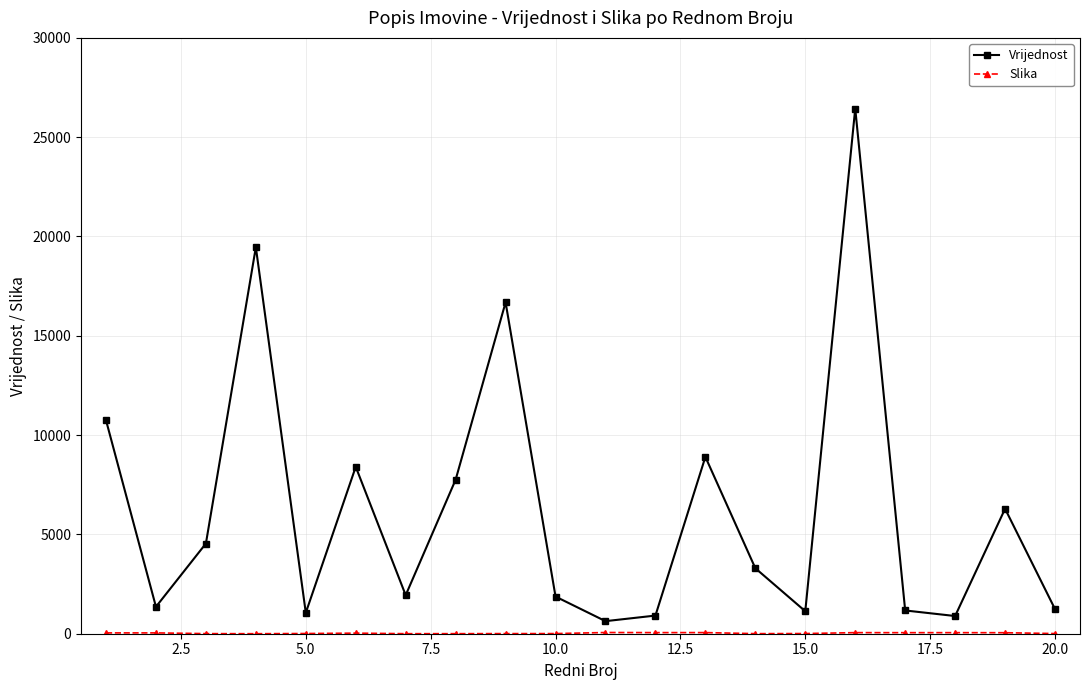

What is the difference between the second highest and minimum values in the Vrijednost series?

18827.3